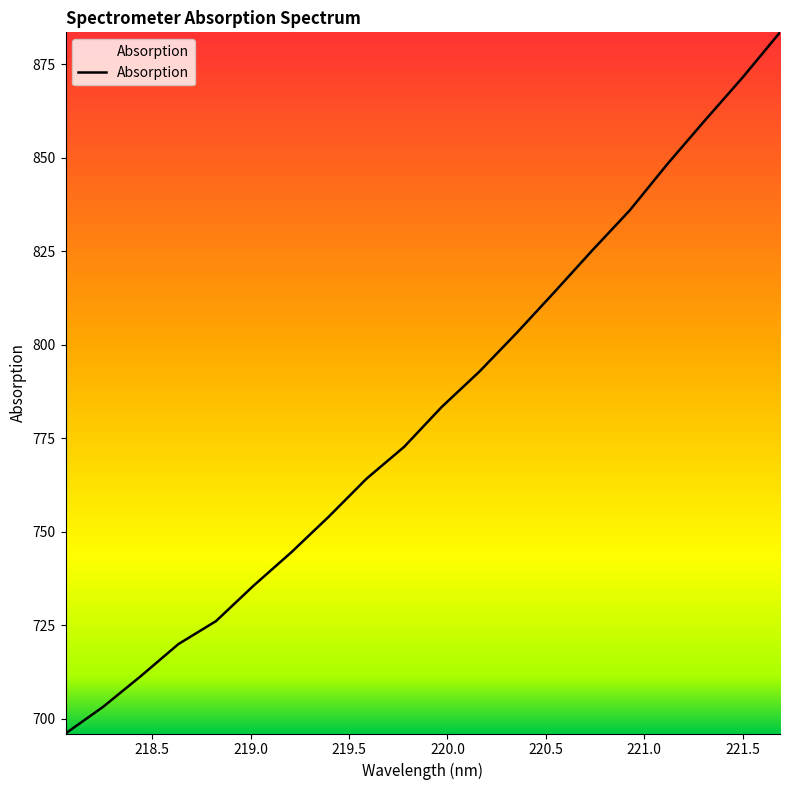

True or false: there are more than 1 points higher than both neighbors.

False